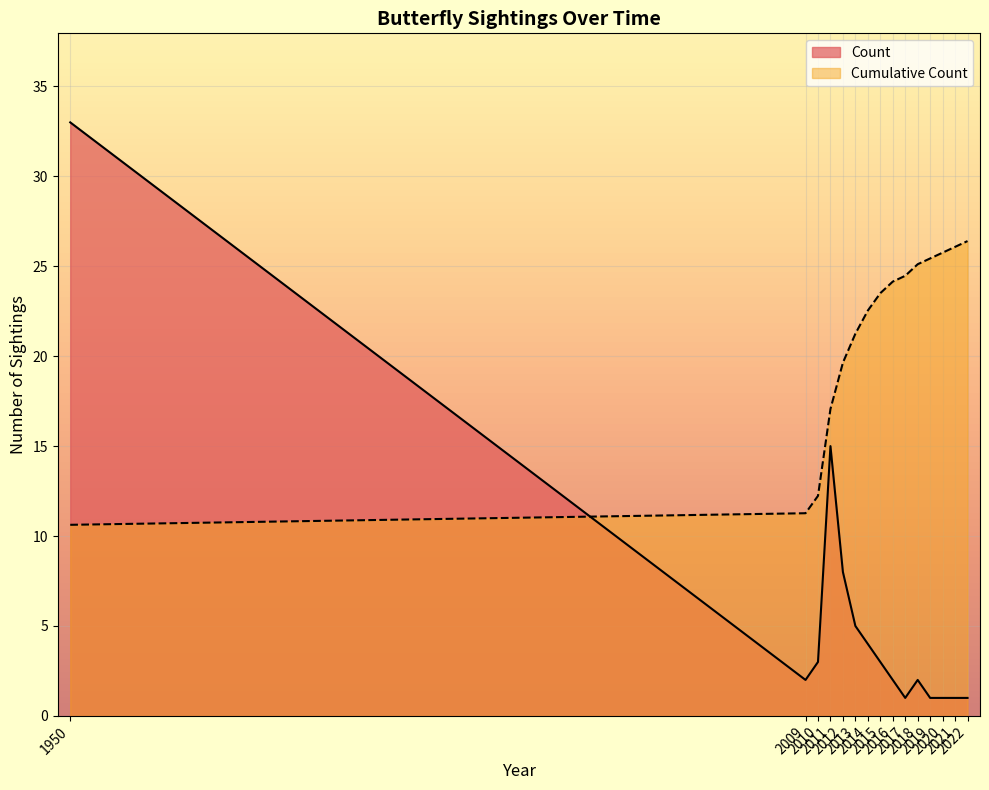

The Cumulative Count series shows 3 at 1950. True or false?

False